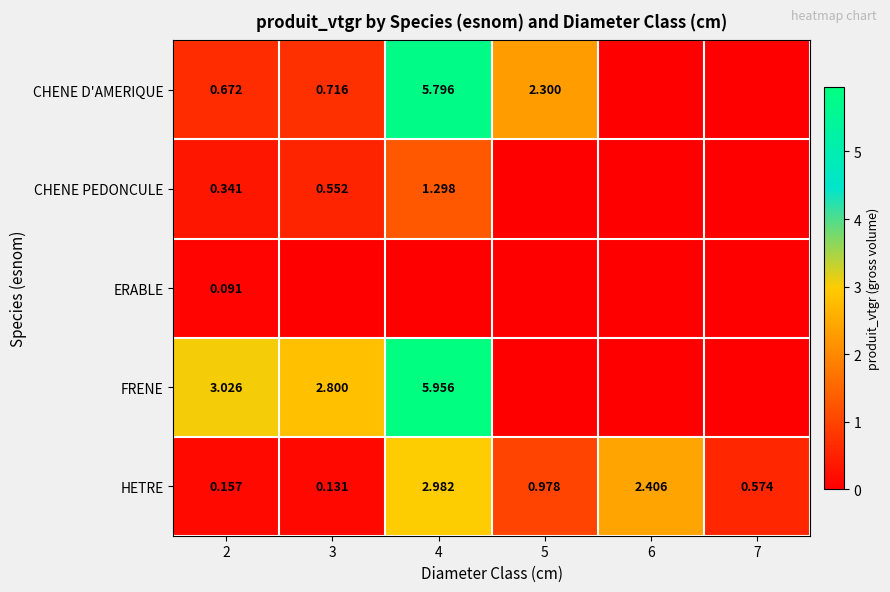

Is the value of HETRE at 6 greater than the value of FRENE at 2?

No